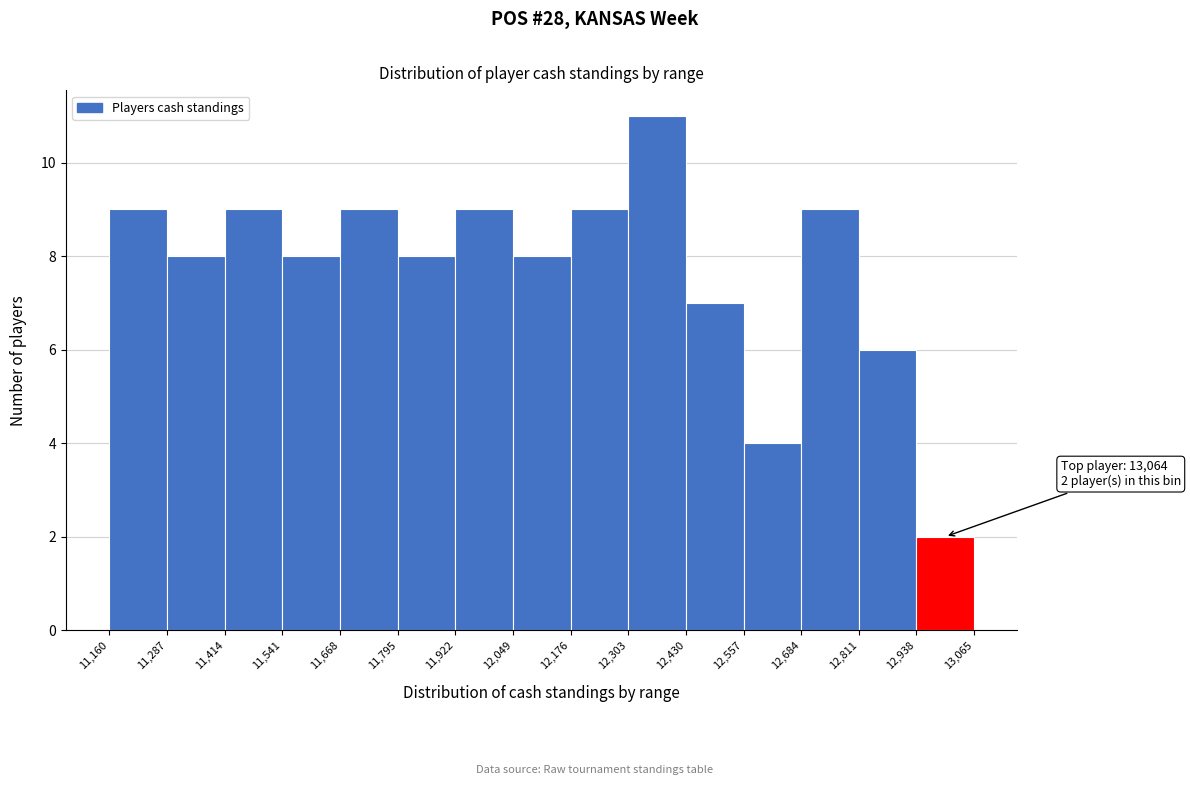

Over which range of the x-axis is the bar tallest?

12,303 to 12,430